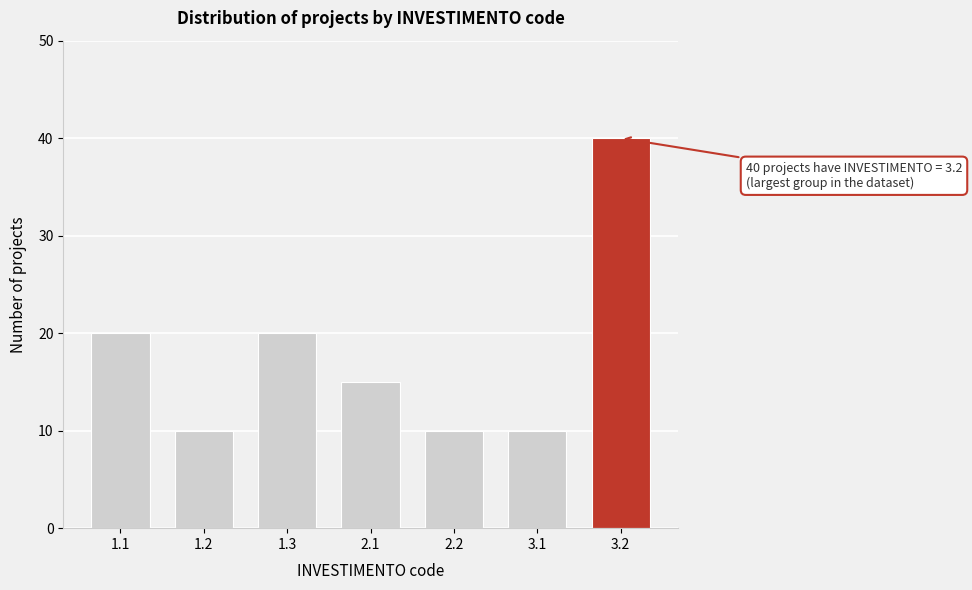

Reading right to left, what are all the values shown in this chart?

3.2=40	3.1=10	2.2=10	2.1=15	1.3=20	1.2=10	1.1=20